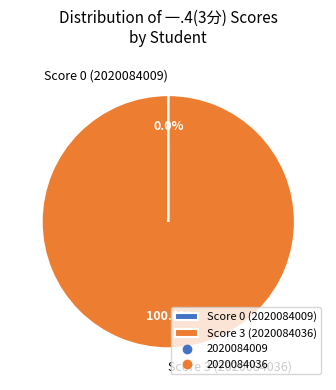

Which slice represents more than half of the pie?

Score 3 (2020084036)